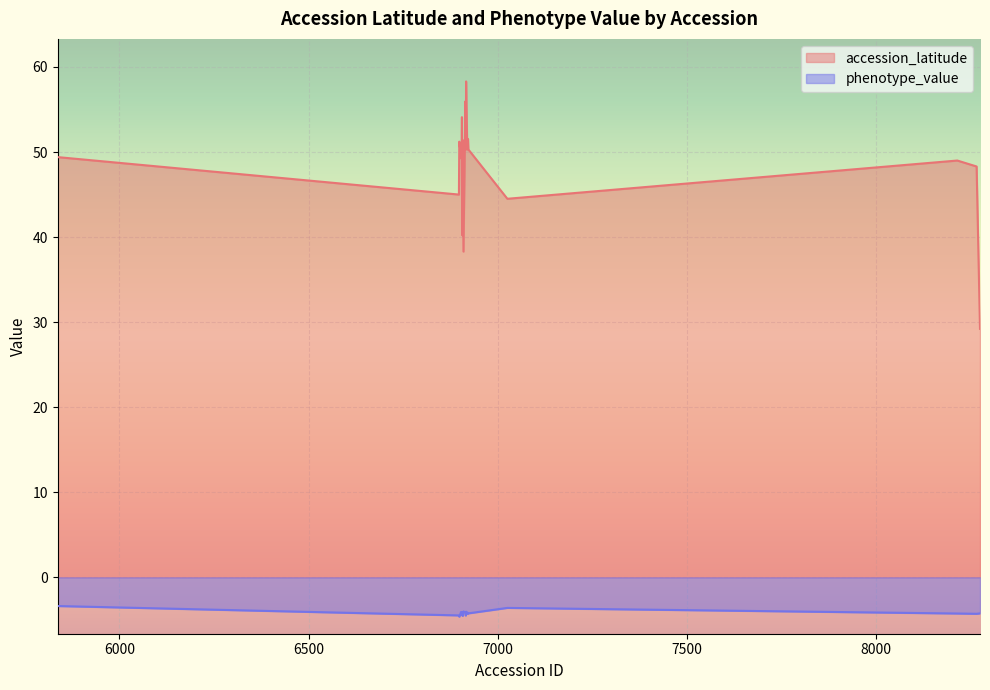

Which series has the largest range (max minus min)?

accession_latitude